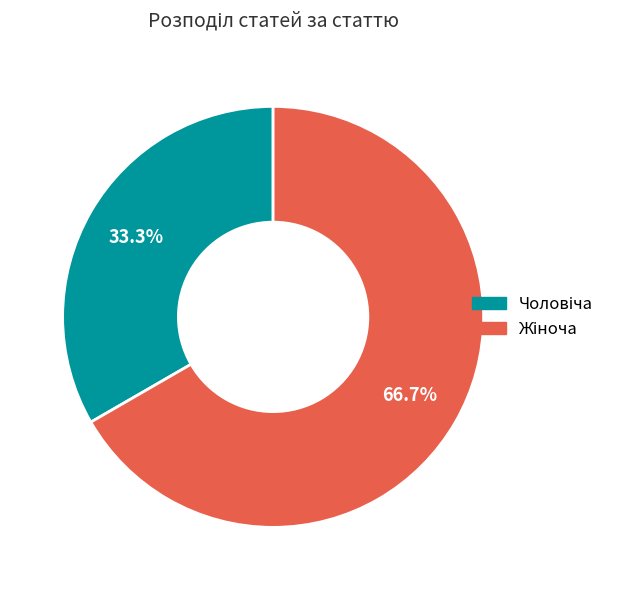

Does any single category account for the majority?

Yes